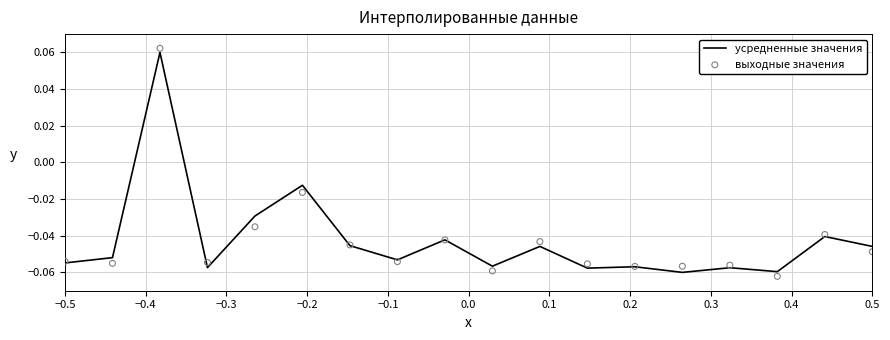

At how many categories does at least one series exceed 0?

1